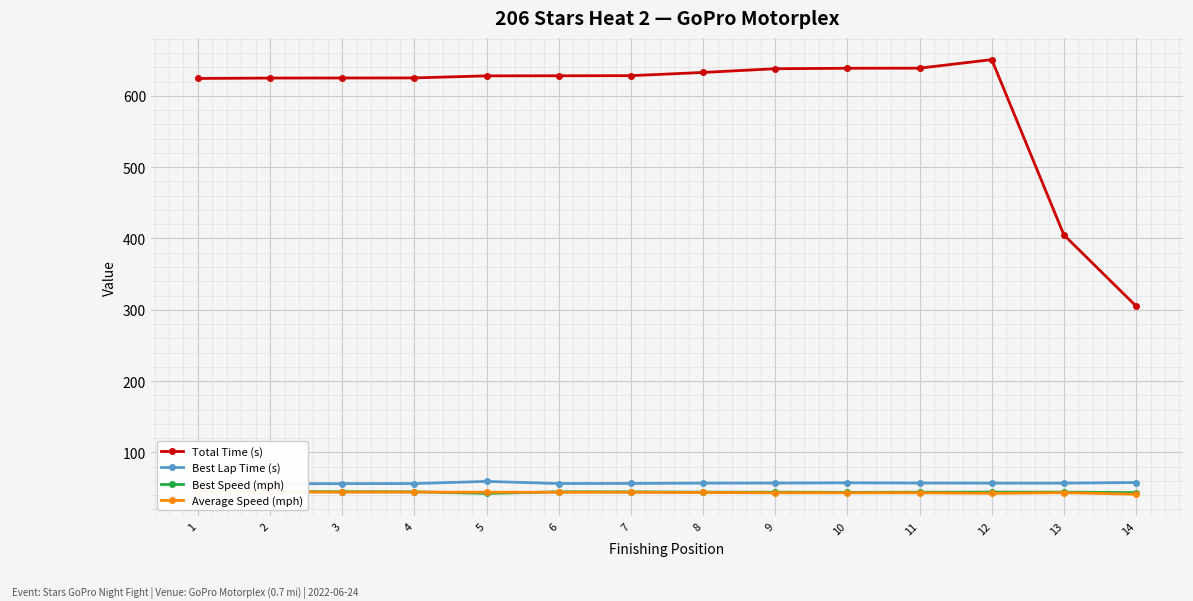

At which label does Total Time (s) reach its minimum?

14